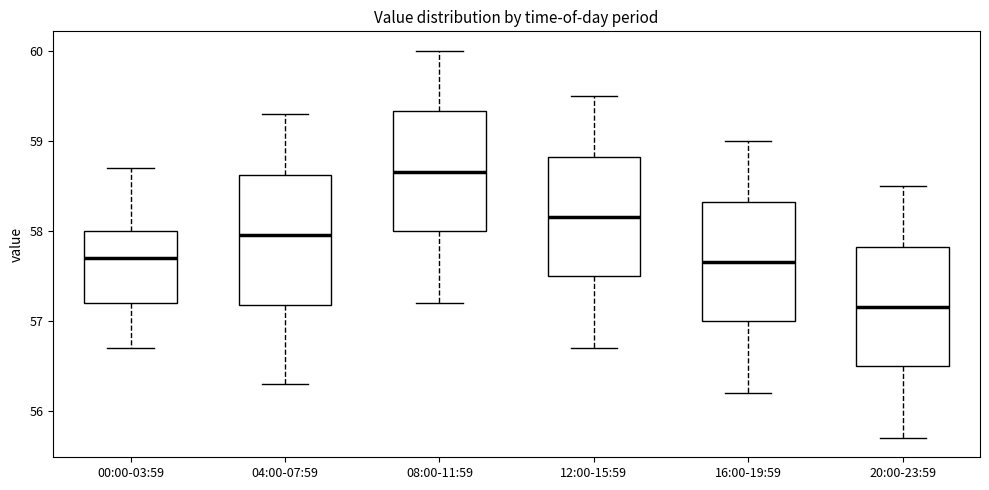

Which box has the highest median line?

08:00-11:59